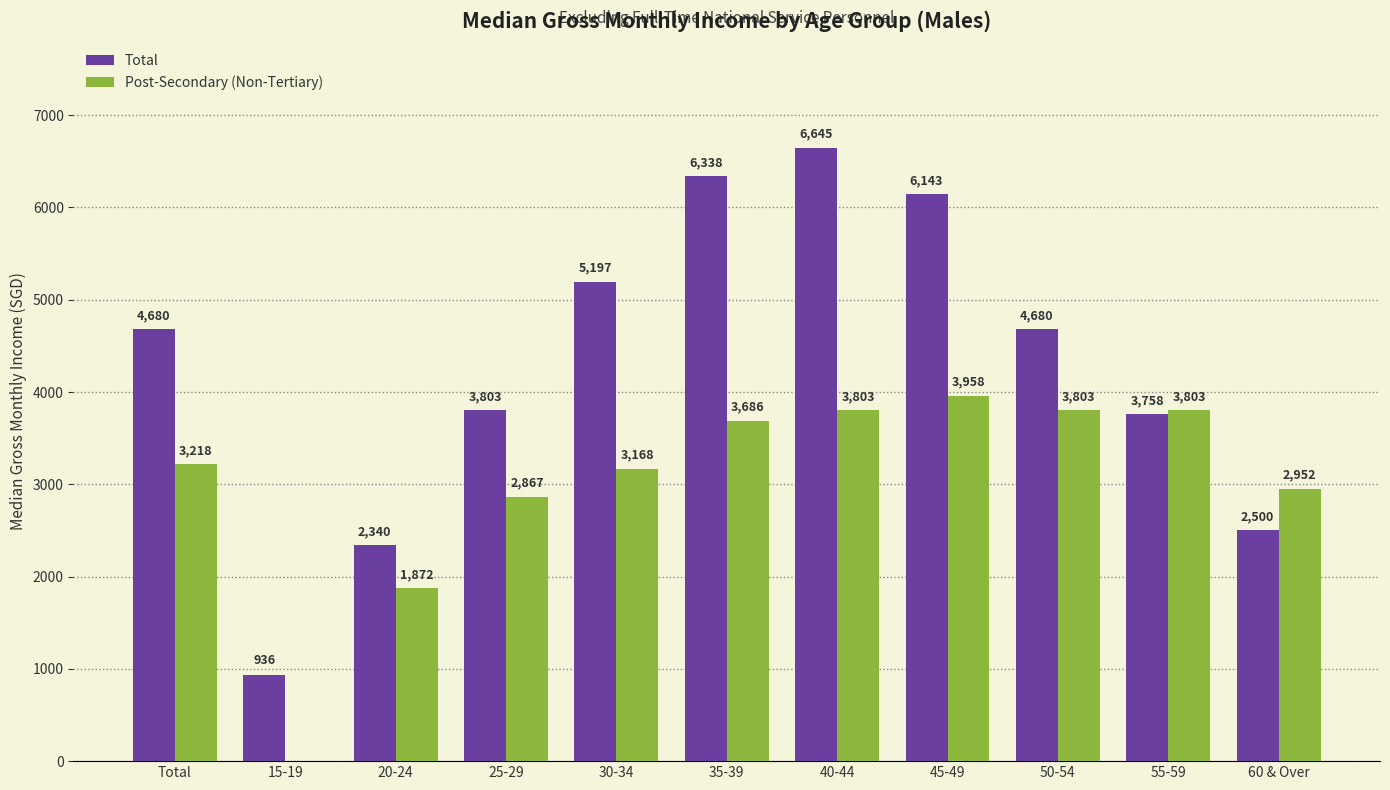

How many values in Post-Secondary (Non-Tertiary) are above zero?

10